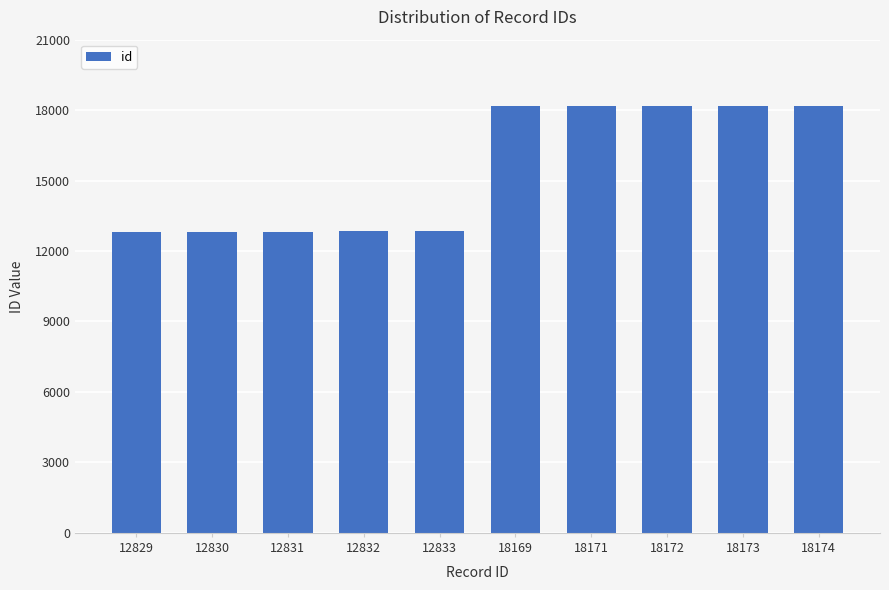

What is the average value?

15501